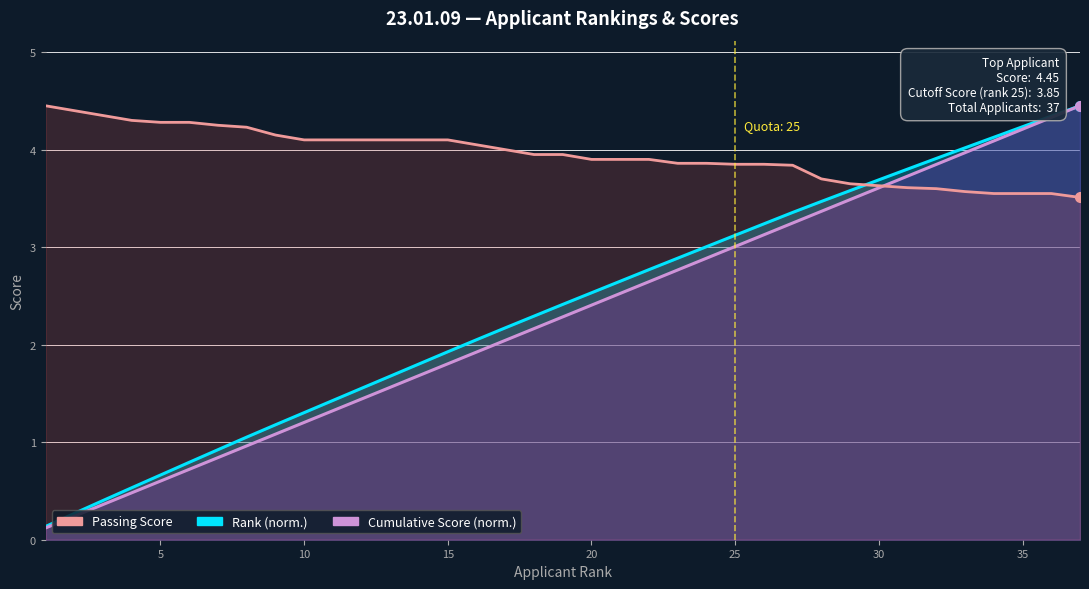

True or false: Passing Score and Rank (normalised) intersect in this chart.

True